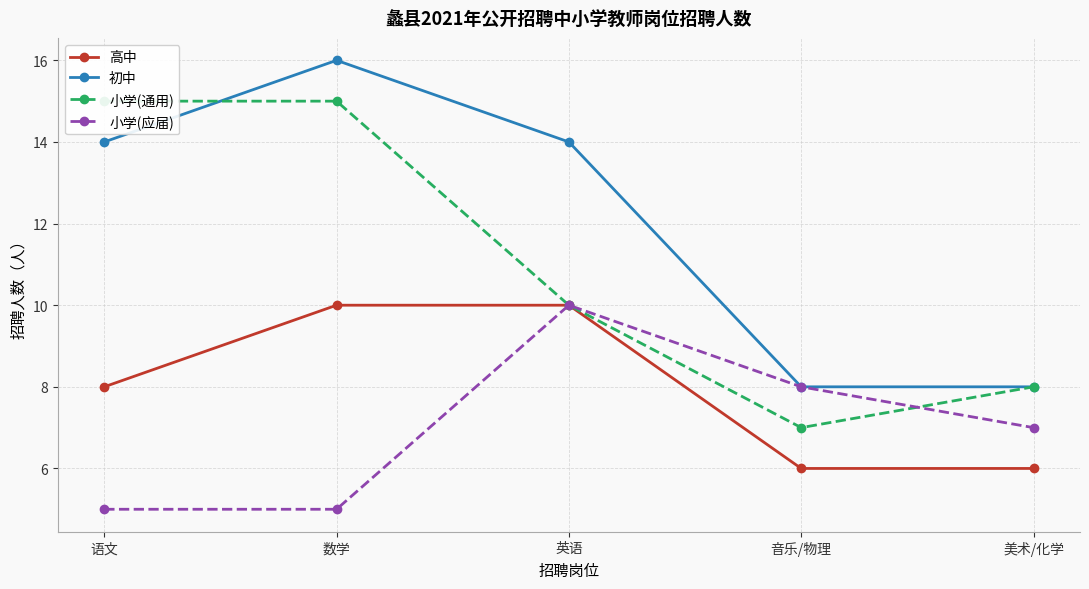

What is the highest value of the 初中 series?

16